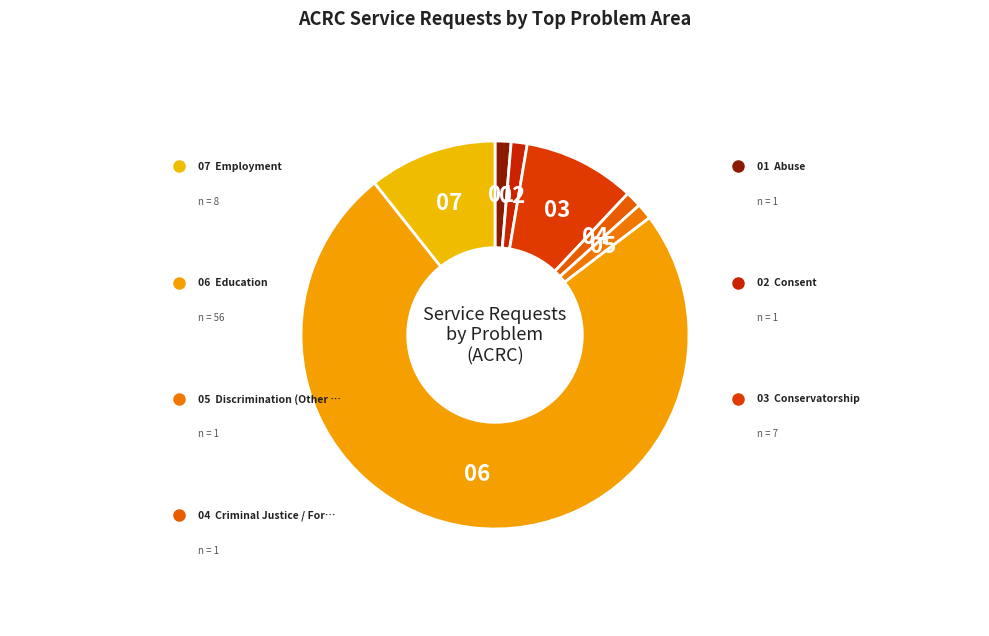

Does any single category account for the majority?

Yes